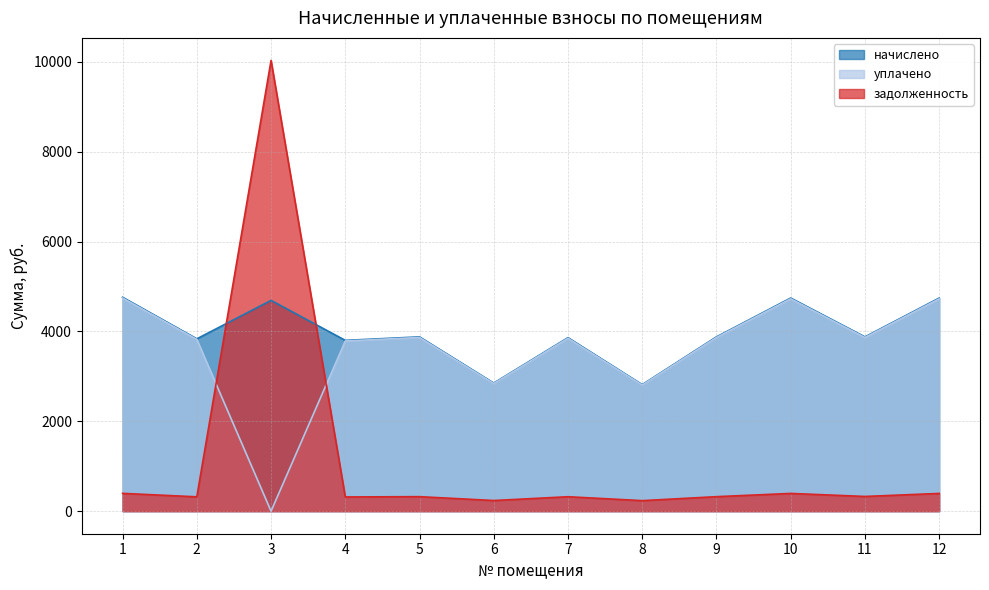

What is the difference between the задолженность values at 5 and 2?

3.6